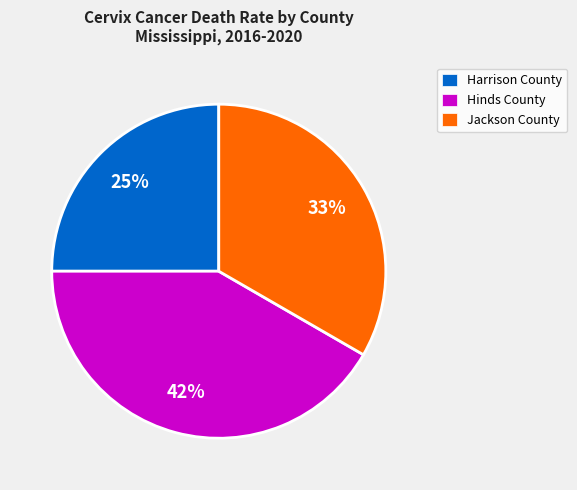

What percentage is the Harrison County slice, to the nearest percent?

25%